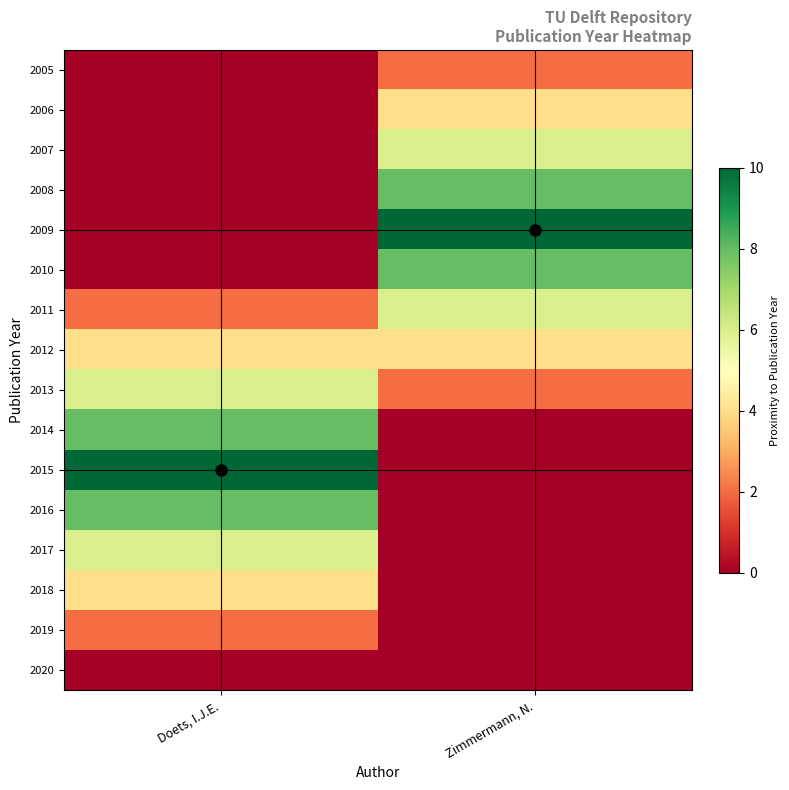

What is the greatest value displayed?

10